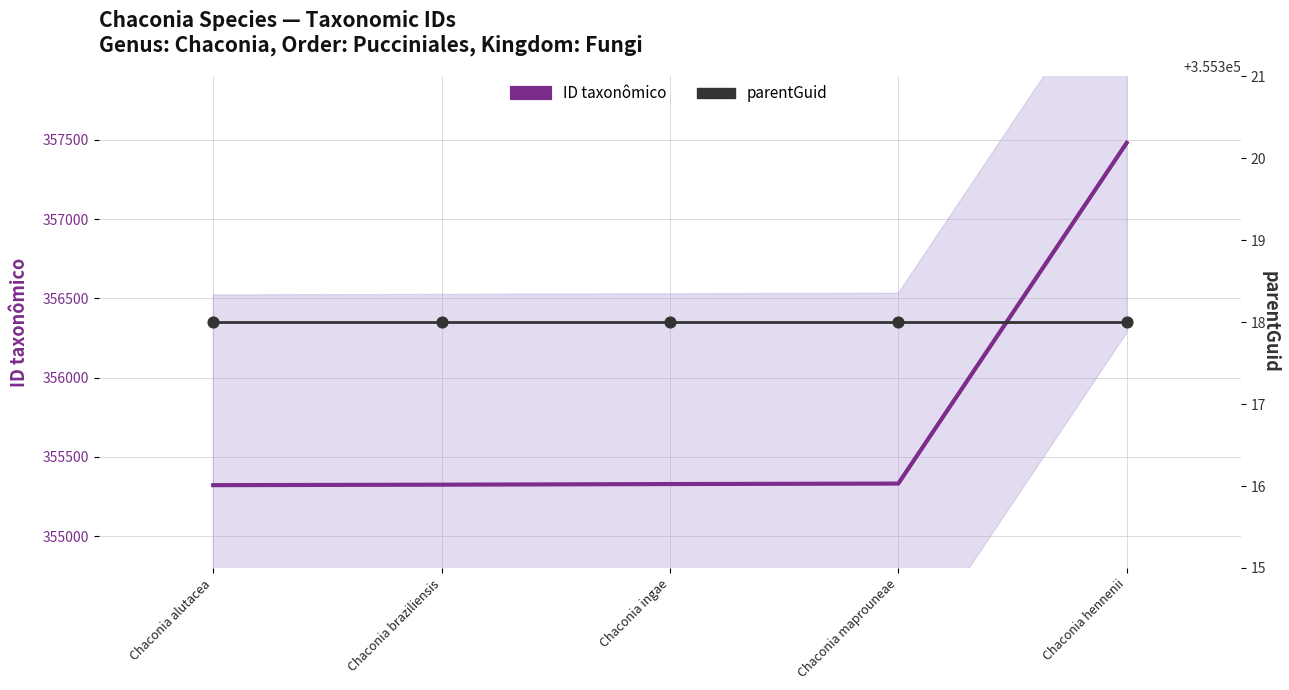

Which series contains the highest Y value?

ID taxonômico